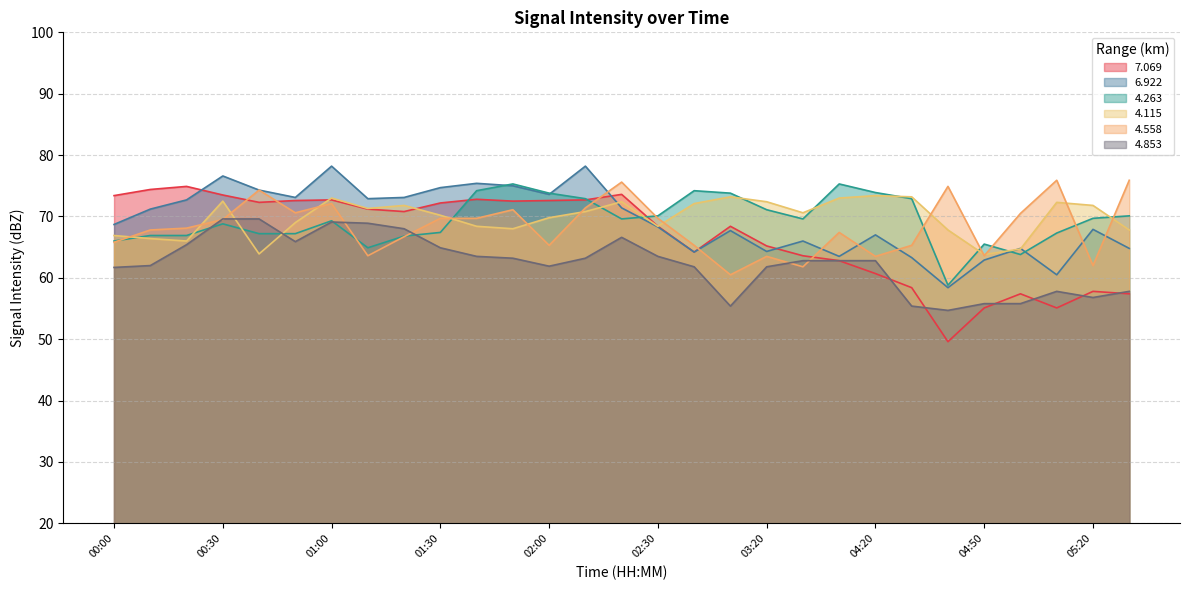

At which category does   4.558 reach its first local valley?

00:50